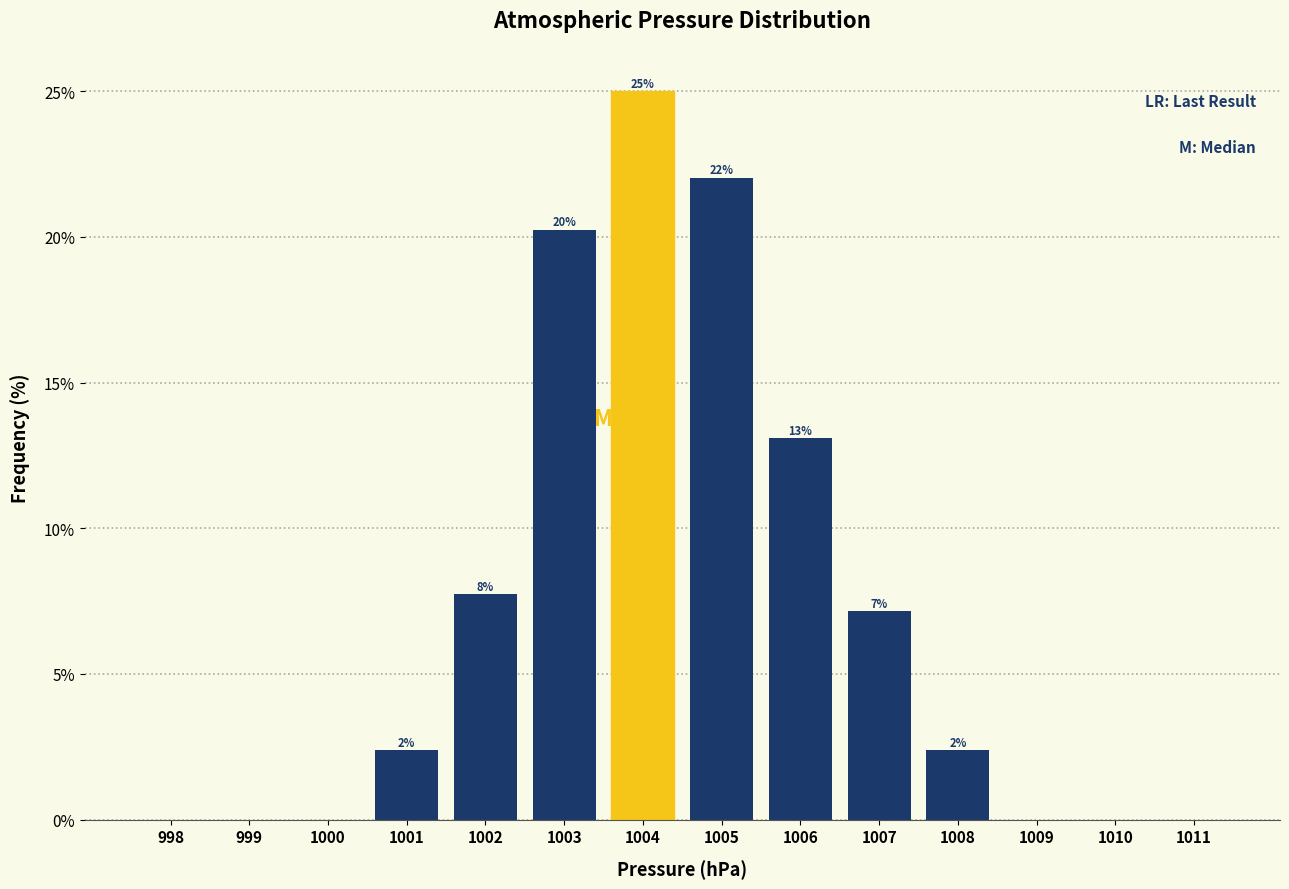

Are the bars horizontal?

No